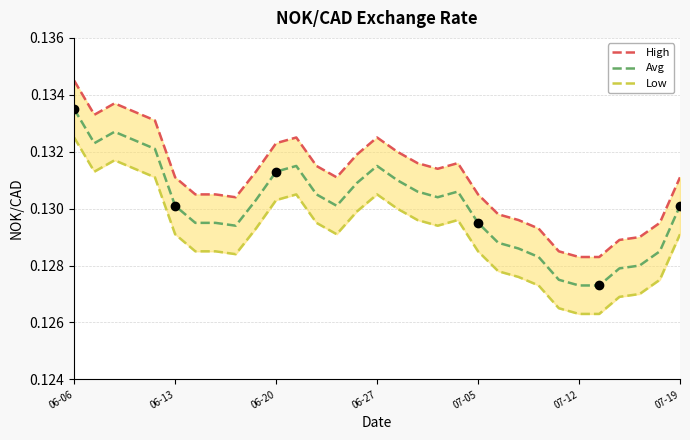

Which series has the largest total across all categories?

High